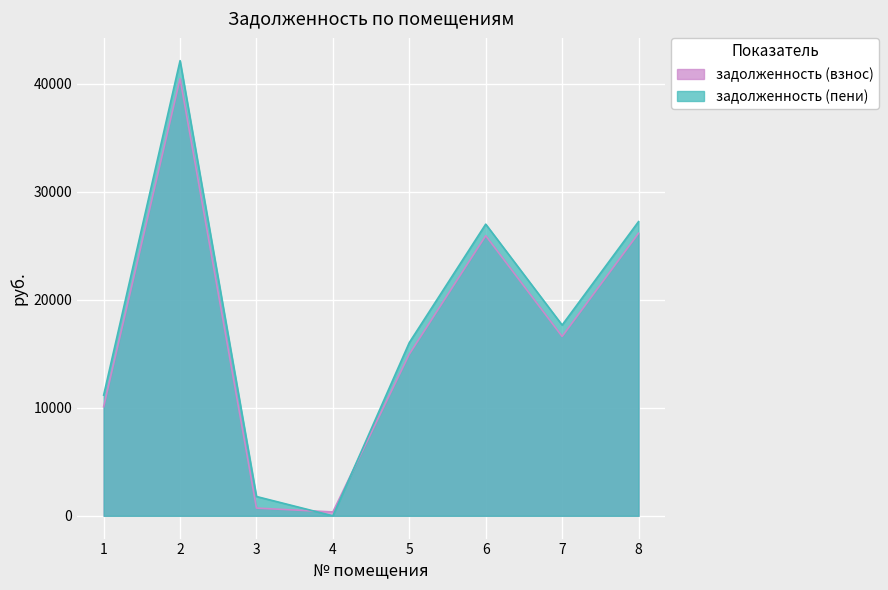

Reading right to left, list all the values displayed in this chart.

задолженность (взнос): 26151.6	16601.3	25925.0	14961.0	359.2	715.2	40457.0	10096.6
задолженность (пени): 27231.6	17657.3	26995.4	16033.8	0.0	1788.0	42127.4	11171.9